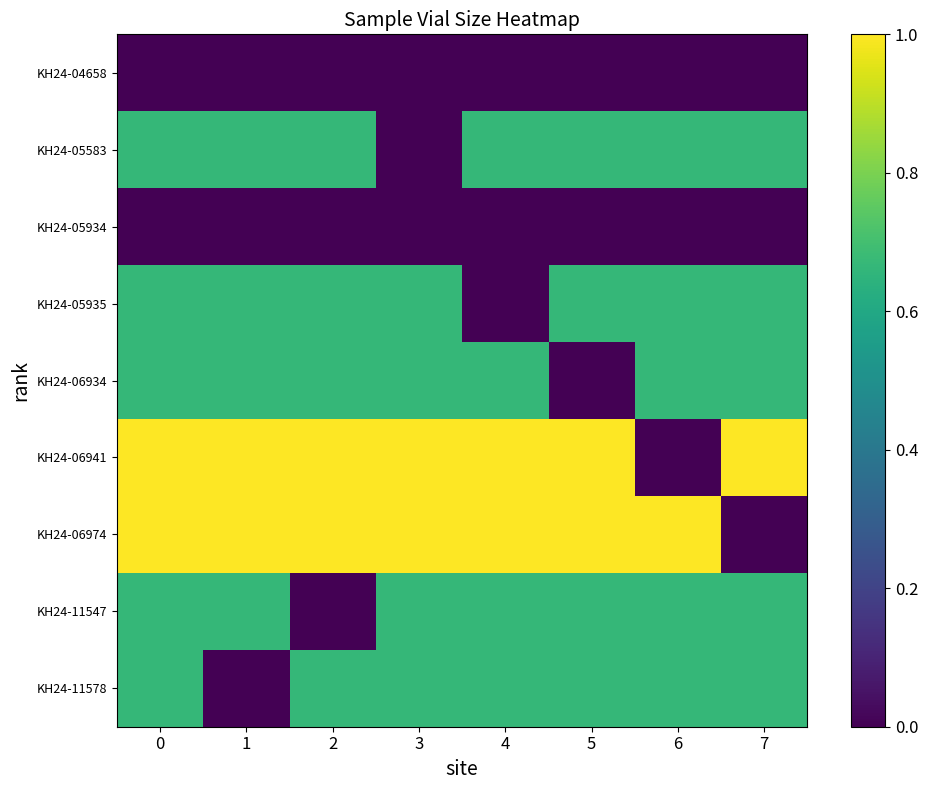

How many series are shown in this chart?

9